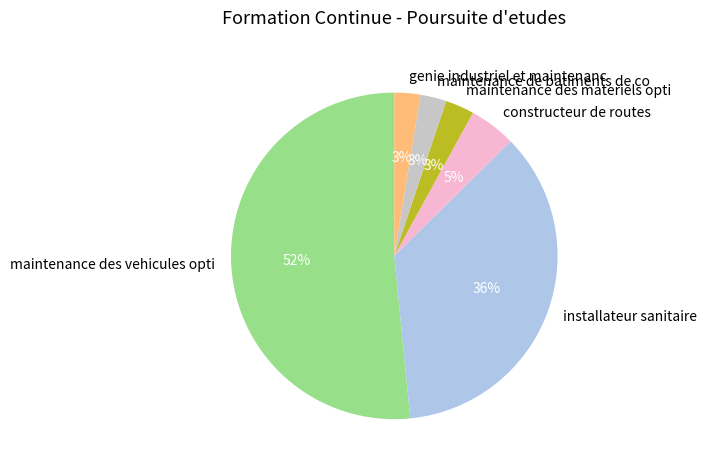

What is the largest slice in the pie chart?

maintenance des vehicules opti